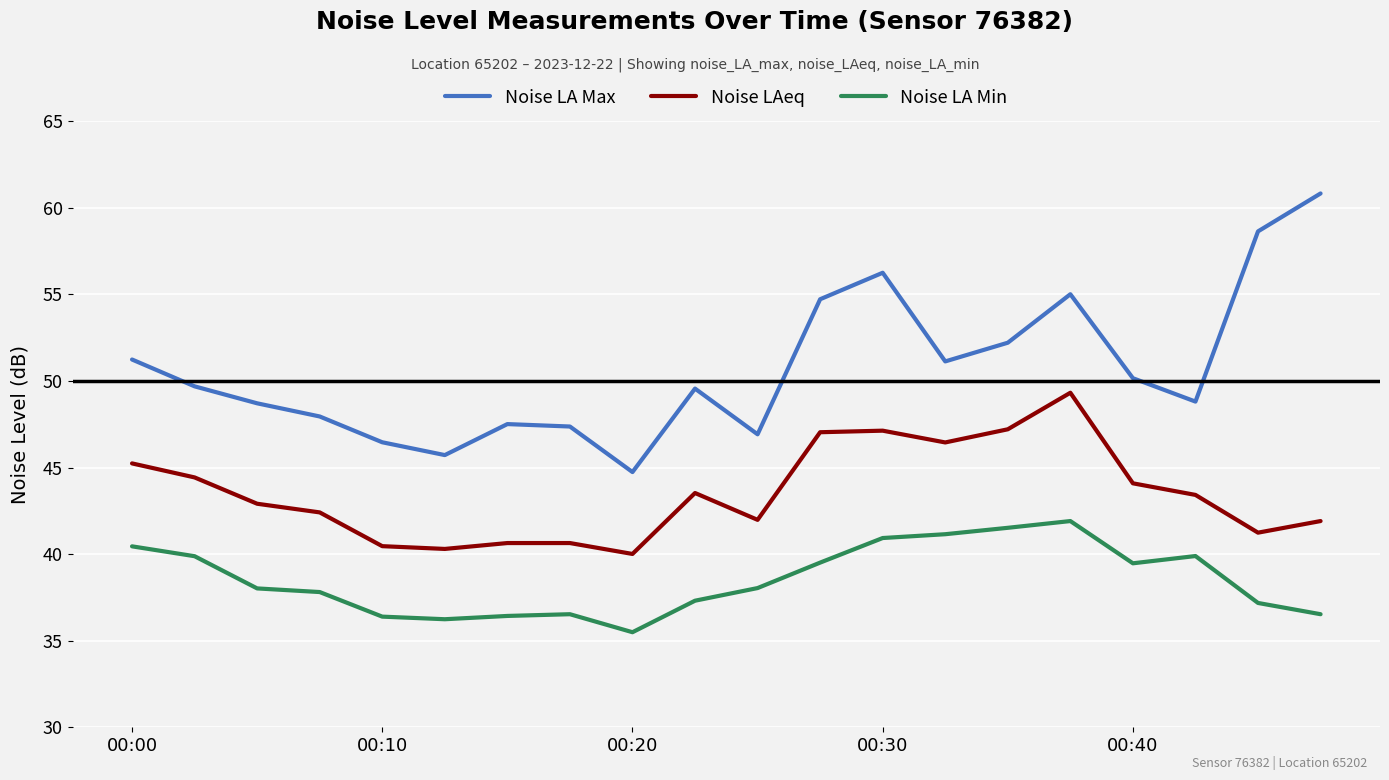

What is the smallest value displayed?

35.5